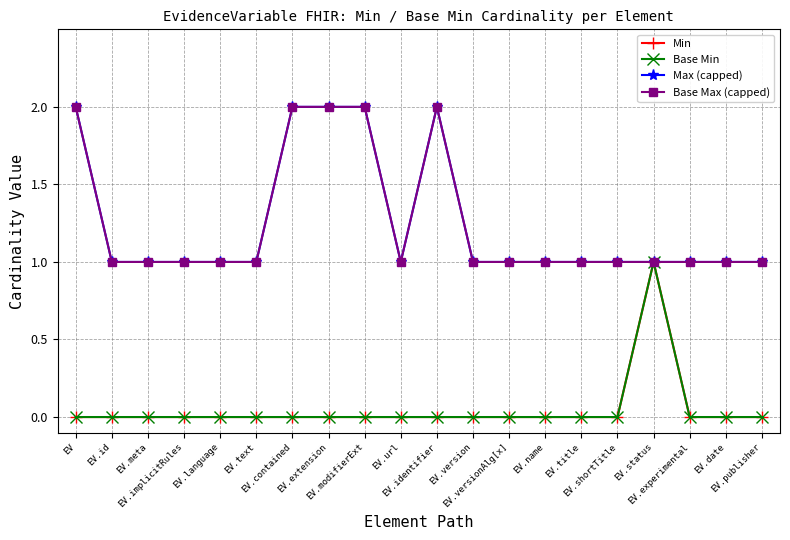

Reading left to right, list all the values displayed in this chart.

Min: EV=0	EV.id=0	EV.meta=0	EV.implicitRules=0	EV.language=0	EV.text=0	EV.contained=0	EV.extension=0	EV.modifierExt=0	EV.url=0	EV.identifier=0	EV.version=0	EV.versionAlg[x]=0	EV.name=0	EV.title=0	EV.shortTitle=0	EV.status=1	EV.experimental=0	EV.date=0	EV.publisher=0
Base Min: EV=0	EV.id=0	EV.meta=0	EV.implicitRules=0	EV.language=0	EV.text=0	EV.contained=0	EV.extension=0	EV.modifierExt=0	EV.url=0	EV.identifier=0	EV.version=0	EV.versionAlg[x]=0	EV.name=0	EV.title=0	EV.shortTitle=0	EV.status=1	EV.experimental=0	EV.date=0	EV.publisher=0
Max (capped): EV=2	EV.id=1	EV.meta=1	EV.implicitRules=1	EV.language=1	EV.text=1	EV.contained=2	EV.extension=2	EV.modifierExt=2	EV.url=1	EV.identifier=2	EV.version=1	EV.versionAlg[x]=1	EV.name=1	EV.title=1	EV.shortTitle=1	EV.status=1	EV.experimental=1	EV.date=1	EV.publisher=1
Base Max (capped): EV=2	EV.id=1	EV.meta=1	EV.implicitRules=1	EV.language=1	EV.text=1	EV.contained=2	EV.extension=2	EV.modifierExt=2	EV.url=1	EV.identifier=2	EV.version=1	EV.versionAlg[x]=1	EV.name=1	EV.title=1	EV.shortTitle=1	EV.status=1	EV.experimental=1	EV.date=1	EV.publisher=1